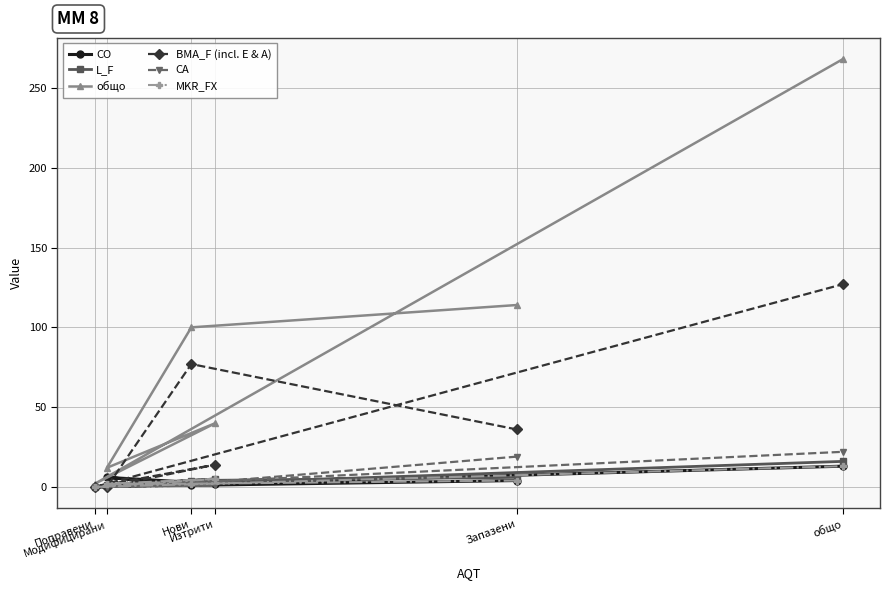

At which label does общо reach its minimum?

Поправени